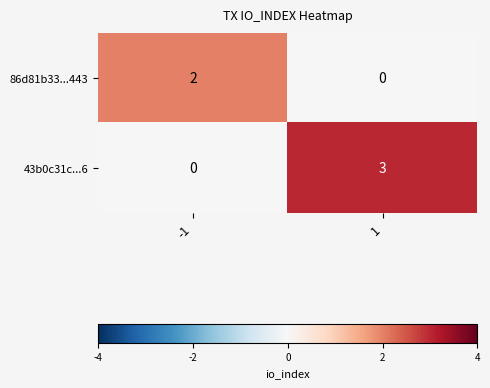

What is the sum of the 43b0c31c...6 values at 1 and -1?

3